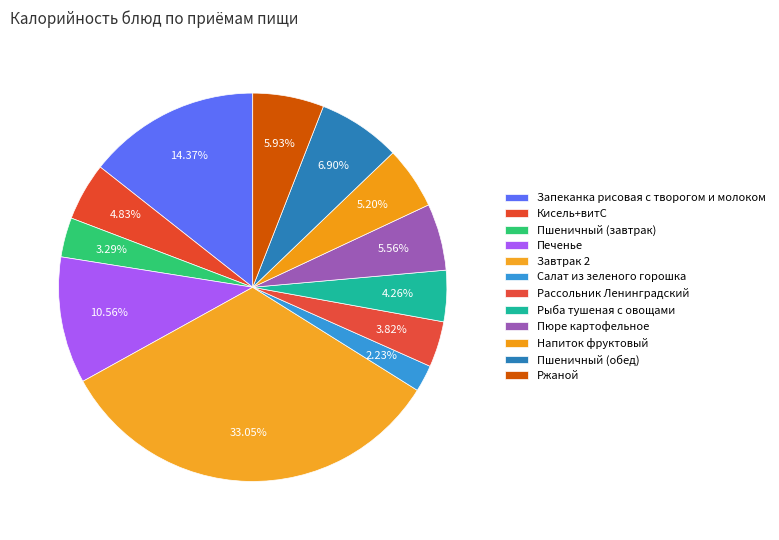

To the nearest percent, what portion does Пшеничный (завтрак) represent?

3%